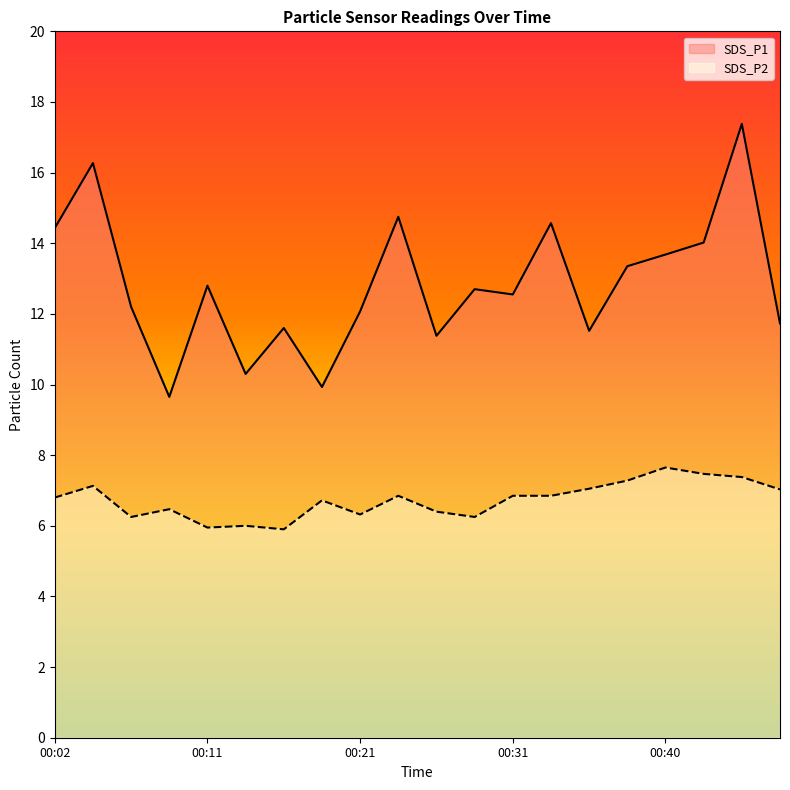

List the series in order of their peak value, lowest first.

SDS_P2, SDS_P1